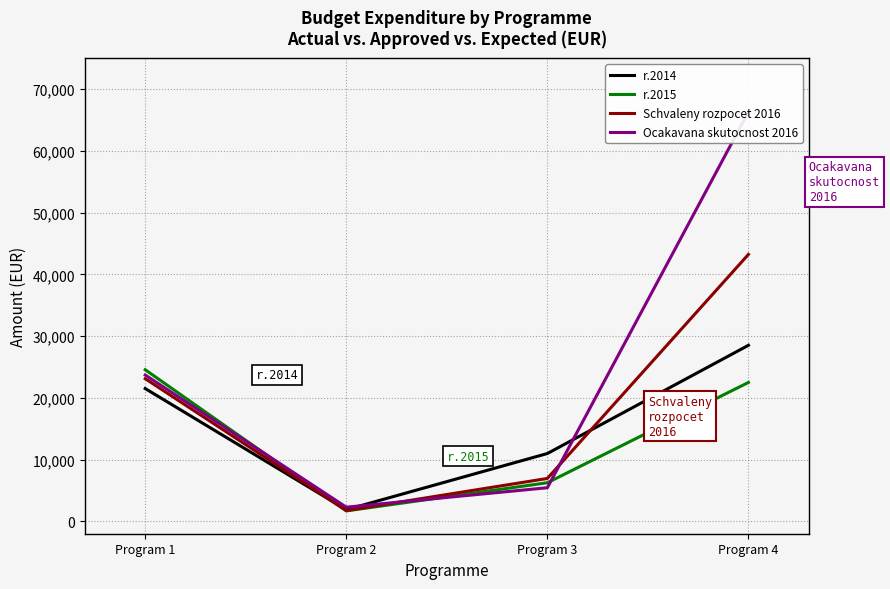

True or false: r.2014 and Ocakavana skutocnost 2016 cross at least once.

True